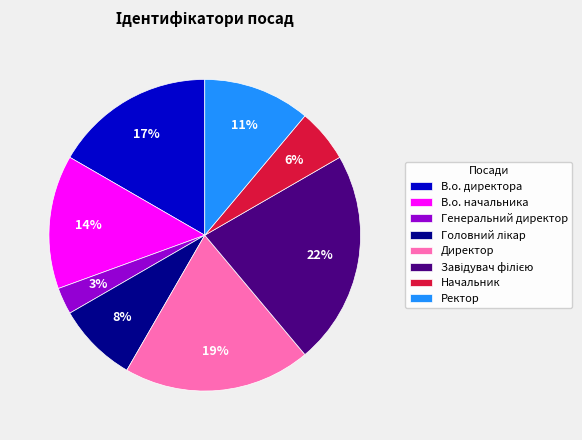

True or false: Генеральний директор accounts for 3% of the total.

True